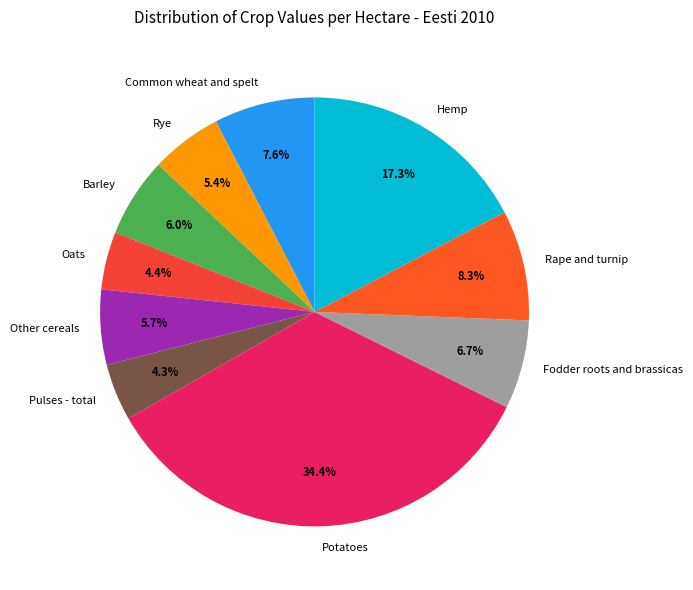

To the nearest percent, what percentage of the pie is Pulses - total?

4%